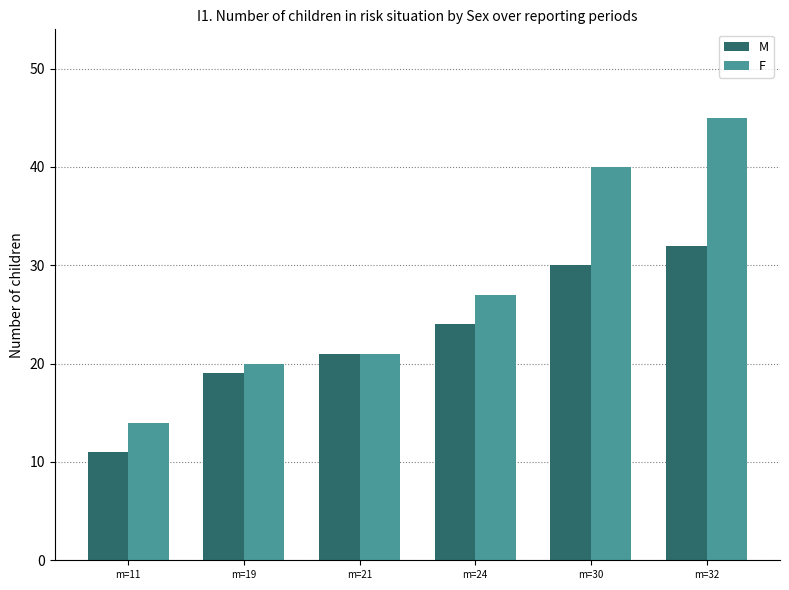

What is the sum of all M values?

137